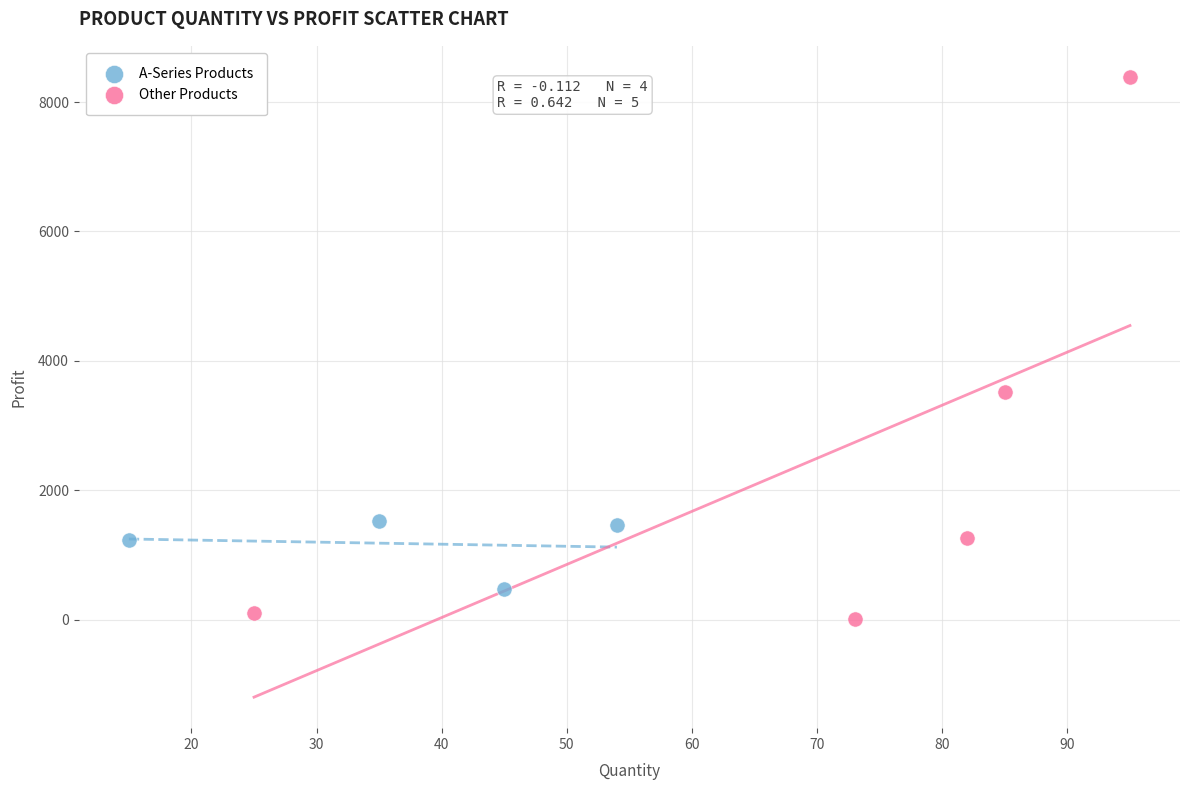

Which series contains the lowest Y value?

Other Products